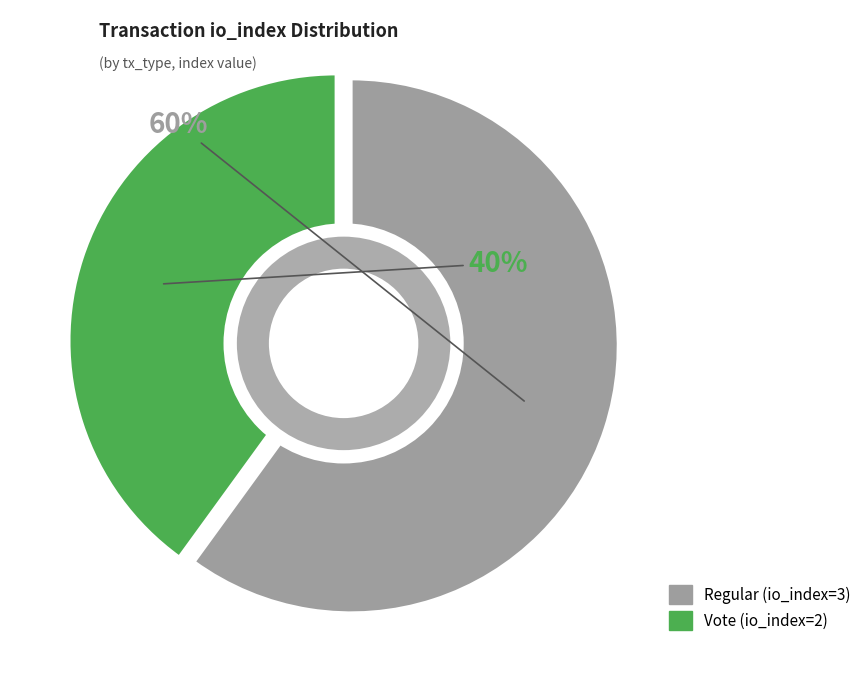

Which has a higher value, Regular (io_index=3) or Vote (io_index=2)?

Regular (io_index=3)